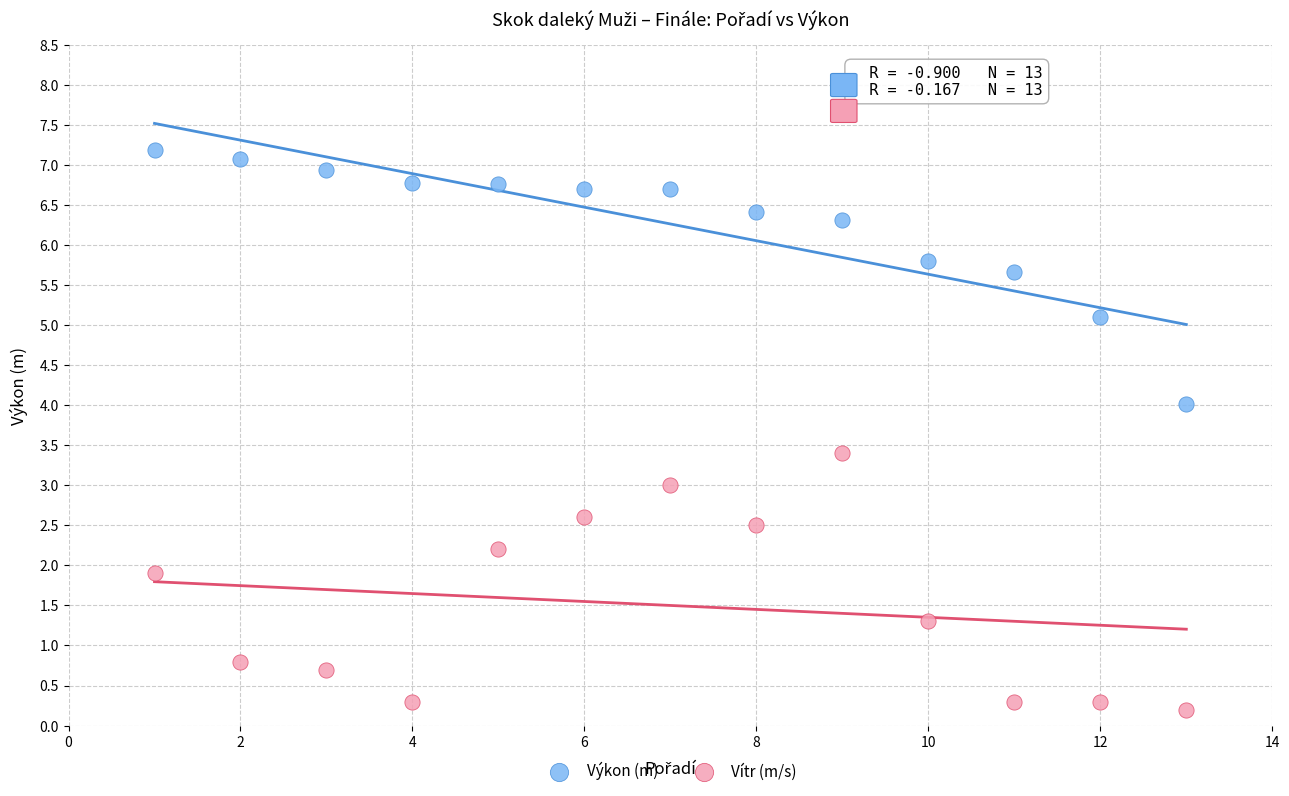

Which series reaches the maximum Y coordinate?

Výkon (m)